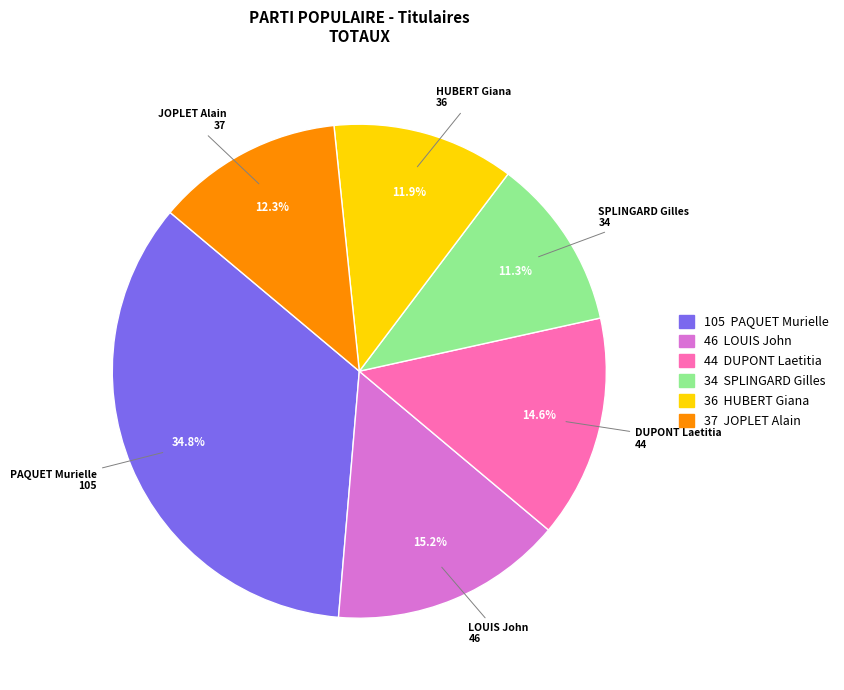

To the nearest percent, what is the average slice percentage?

17%